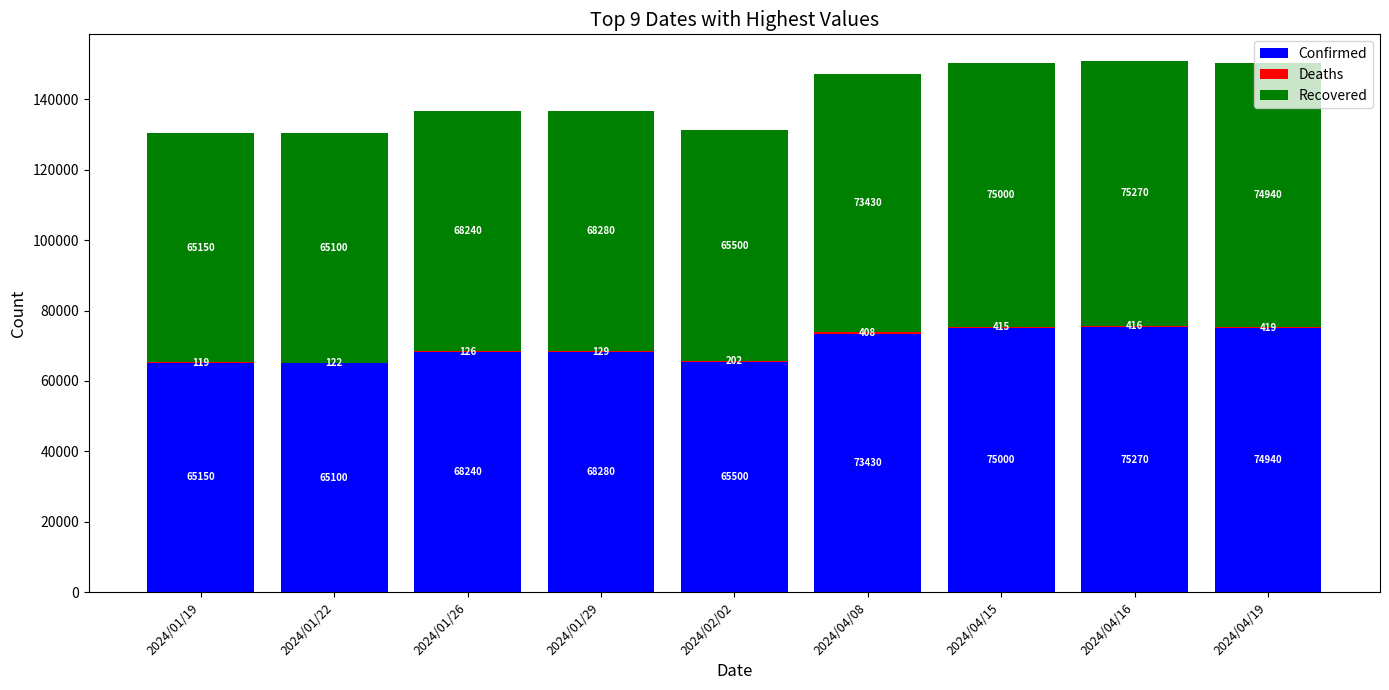

What is the highest value of the Confirmed series?

75270